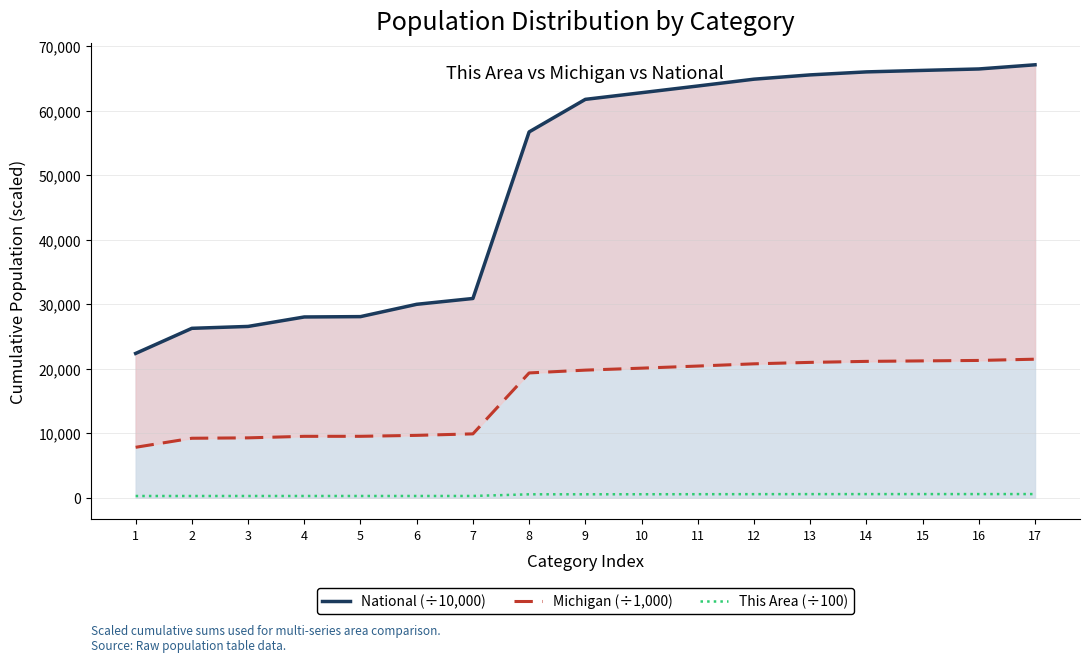

How many distinct data groups are displayed?

3